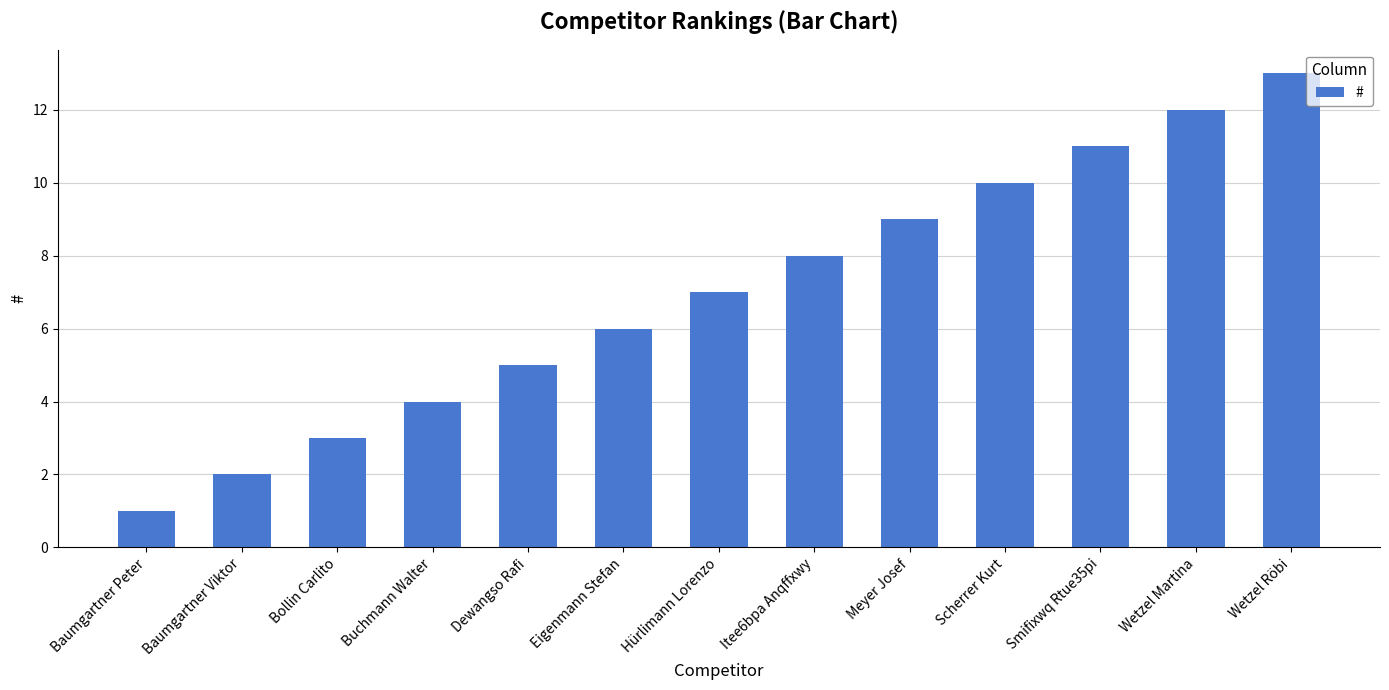

What is the label of the 2nd bar from the right?

Wetzel Martina